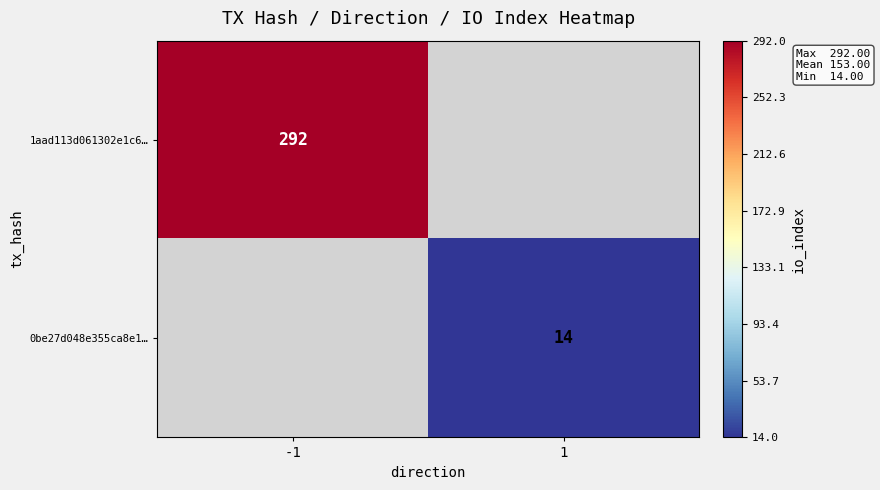

How many data points does each series have?

2